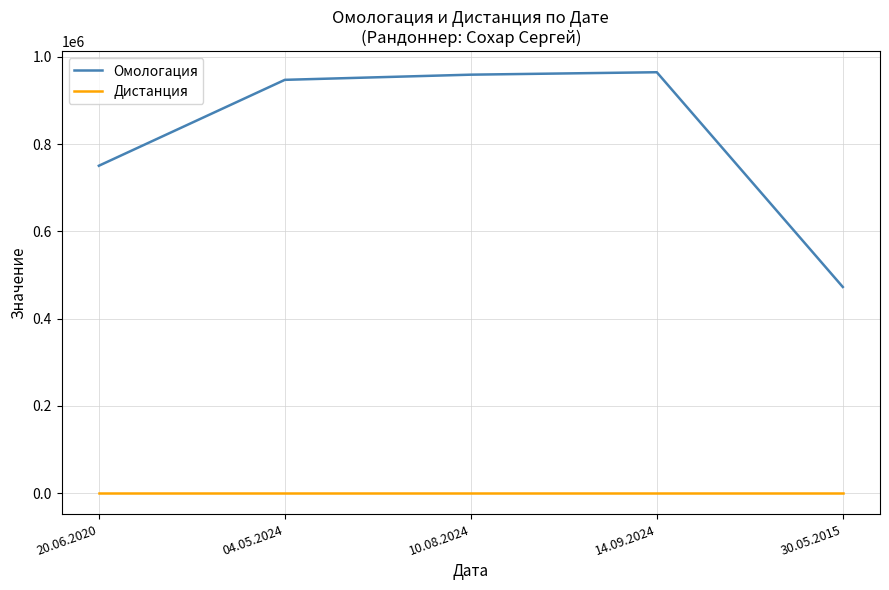

Which series has the widest spread of values?

Омологация